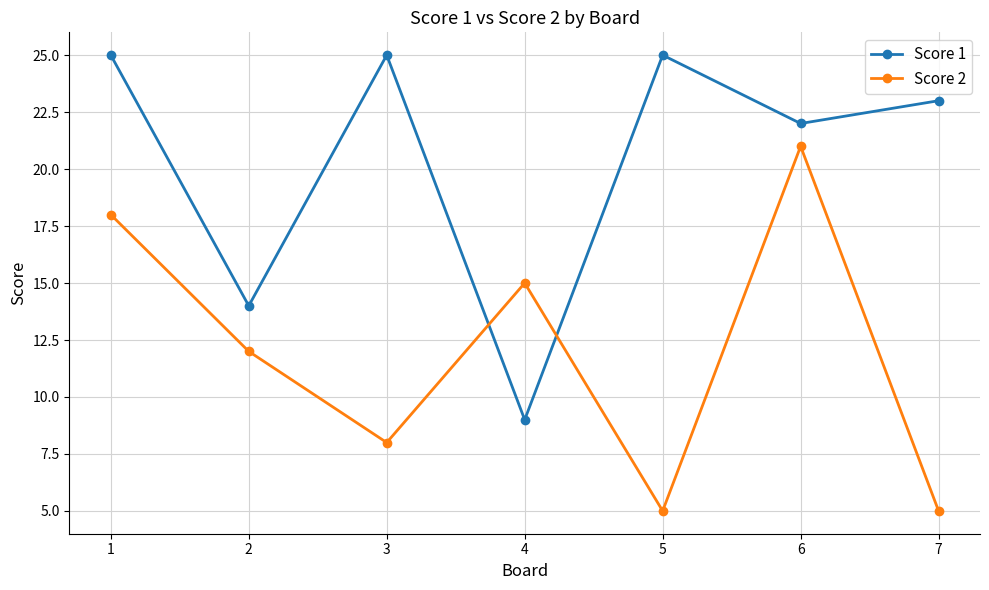

Is it true that Score 1 equals 22 at 6?

True